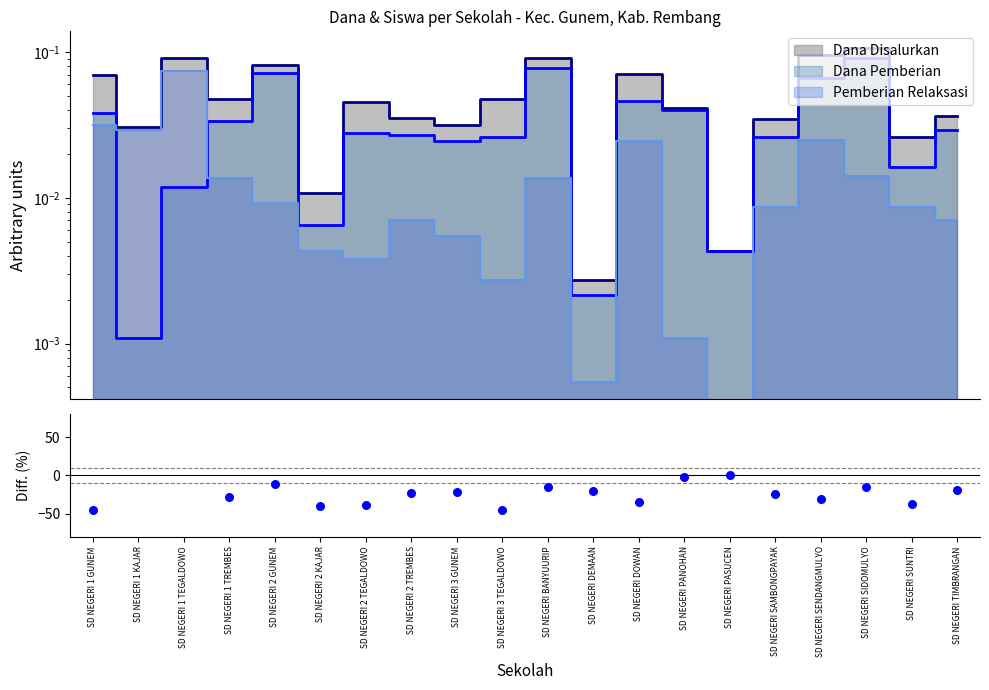

What is the change in value from SD NEGERI 2 GUNEM to SD NEGERI SIDOMULYO?

-3.4